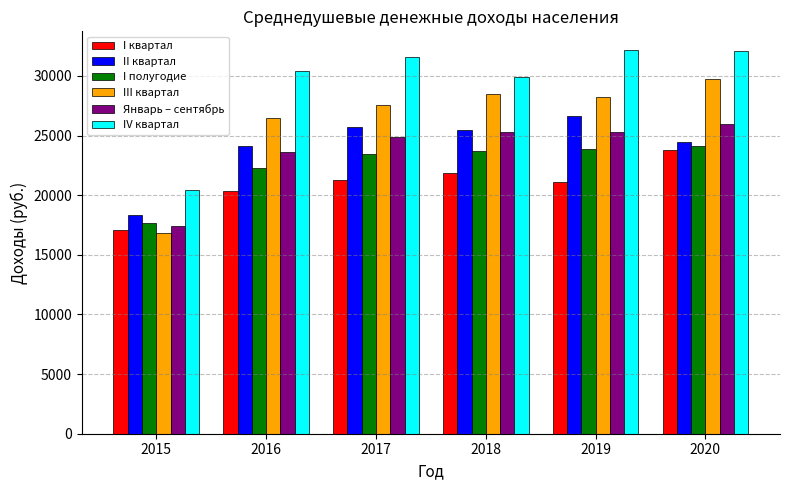

Which series changed the most between 2015 and 2019?

IV квартал